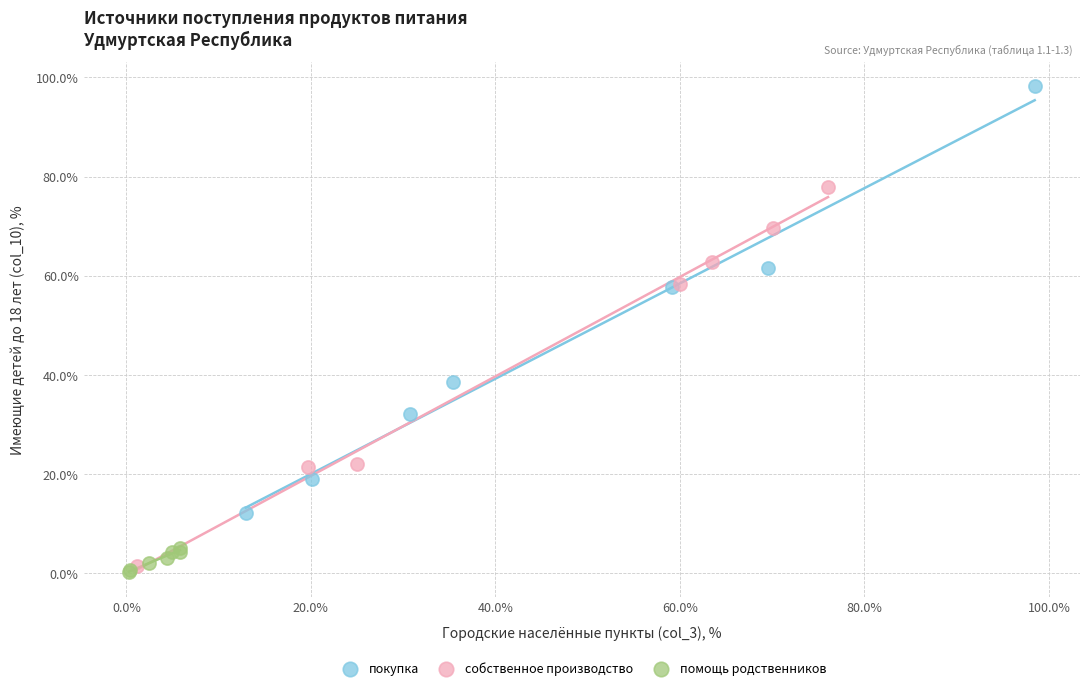

Which series reaches the maximum Y coordinate?

покупка